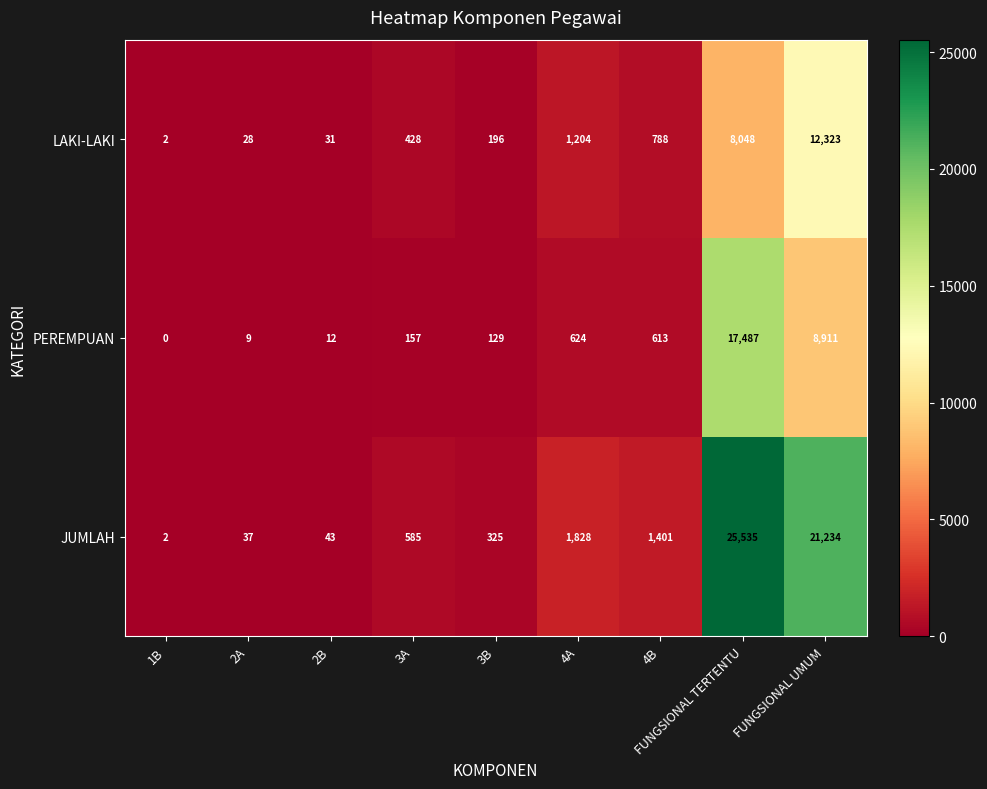

What is the total value across all series at 2A?

74